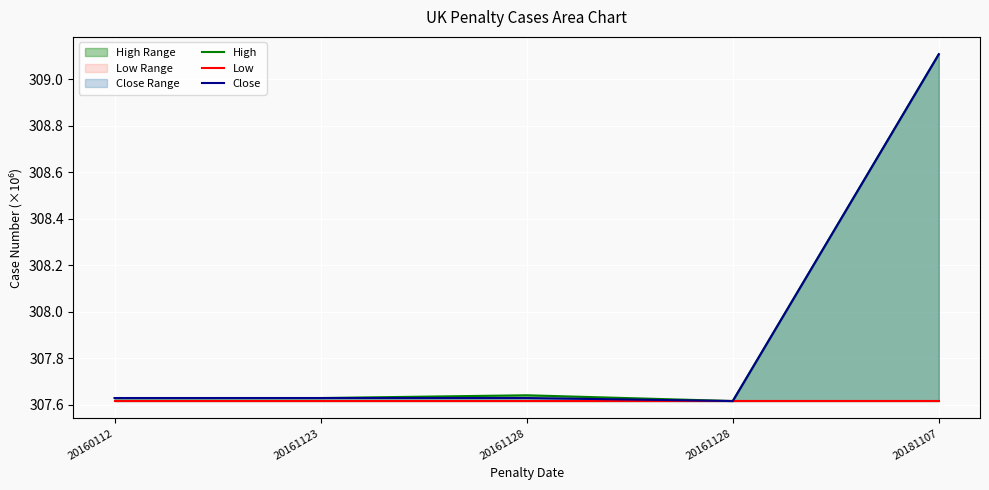

True or false: High and Low cross at least once.

False